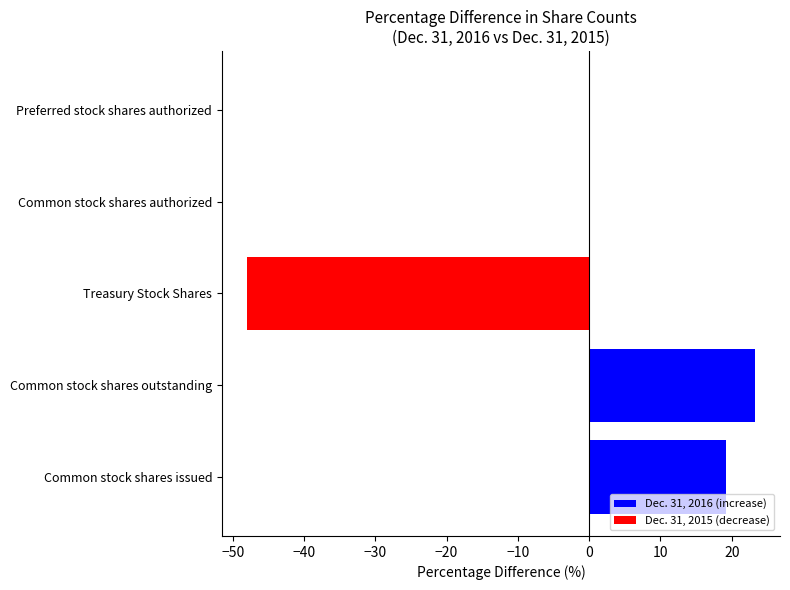

What is the highest value of the Dec. 31, 2016 (increase) series?

23.2